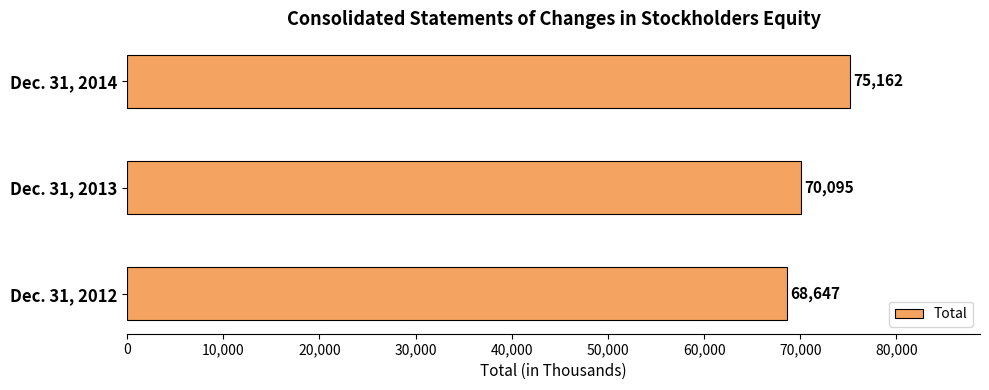

Rank the categories by value from lowest to highest.

Dec. 31, 2012, Dec. 31, 2013, Dec. 31, 2014